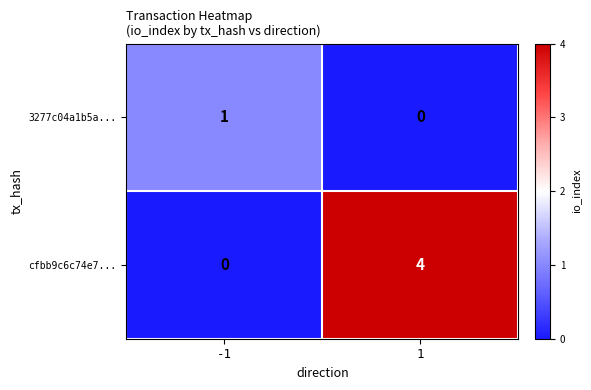

What is the difference between the highest and lowest values at 1?

4